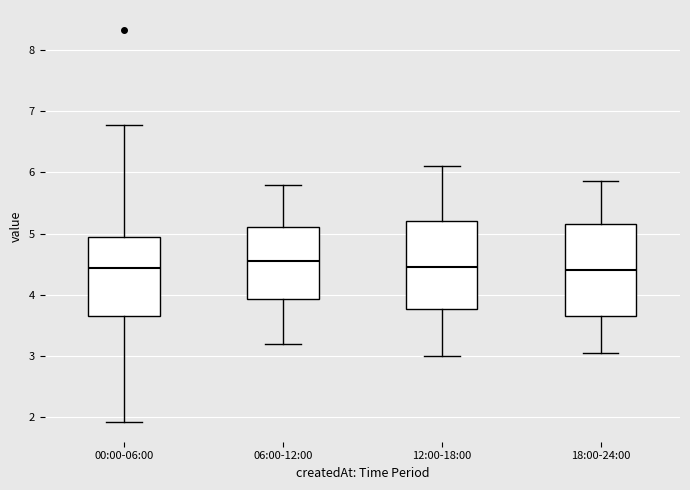

Reading left to right, read every box against the y-axis: the position of its median line, the range the box covers, and the ends of its whiskers. The values are not printed on the chart, so give them approximately, as read against the axis.

00:00-06:00: median 4.4, box 3.7 to 4.9, whiskers 1.9 to 6.8
06:00-12:00: median 4.6, box 3.9 to 5.1, whiskers 3.2 to 5.8
12:00-18:00: median 4.5, box 3.8 to 5.2, whiskers 3.0 to 6.1
18:00-24:00: median 4.4, box 3.7 to 5.2, whiskers 3.1 to 5.9